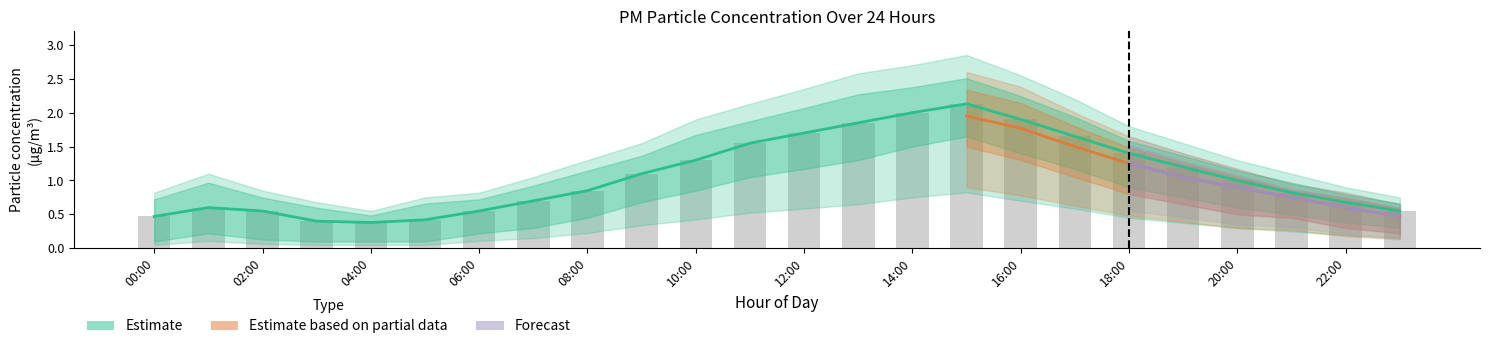

Which category has the lowest value across all series?

04:00